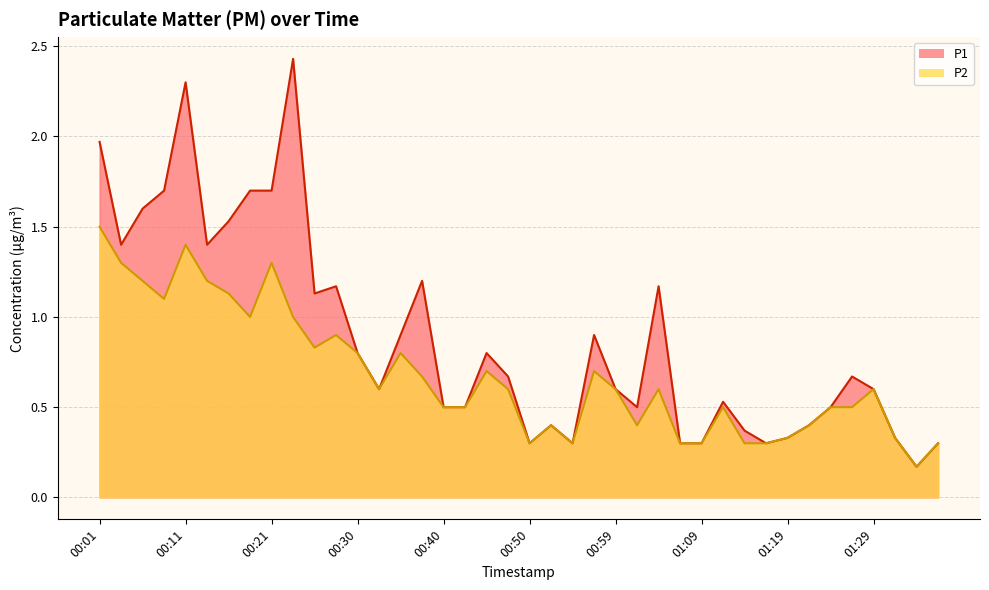

True or false: P1 has more than 2 interior local peaks.

True